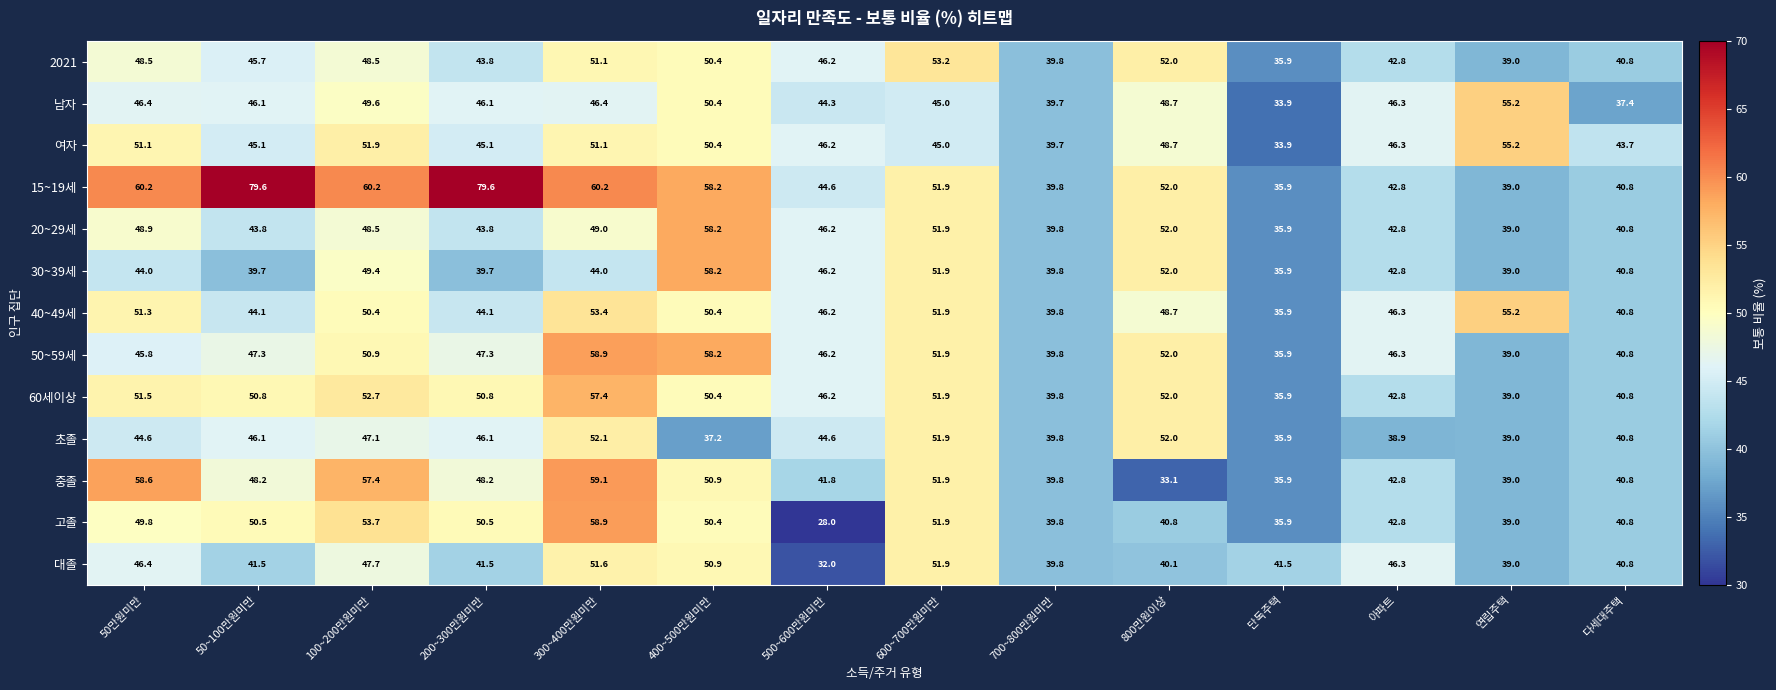

What is the difference between the 여자 values at 300~400만원미만 and 50~100만원미만?

6.0